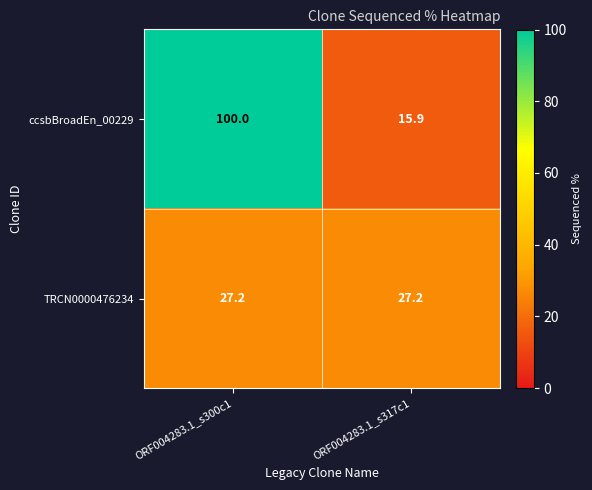

What is the spread (max minus min) of values at ORF004283.1_s317c1?

11.3